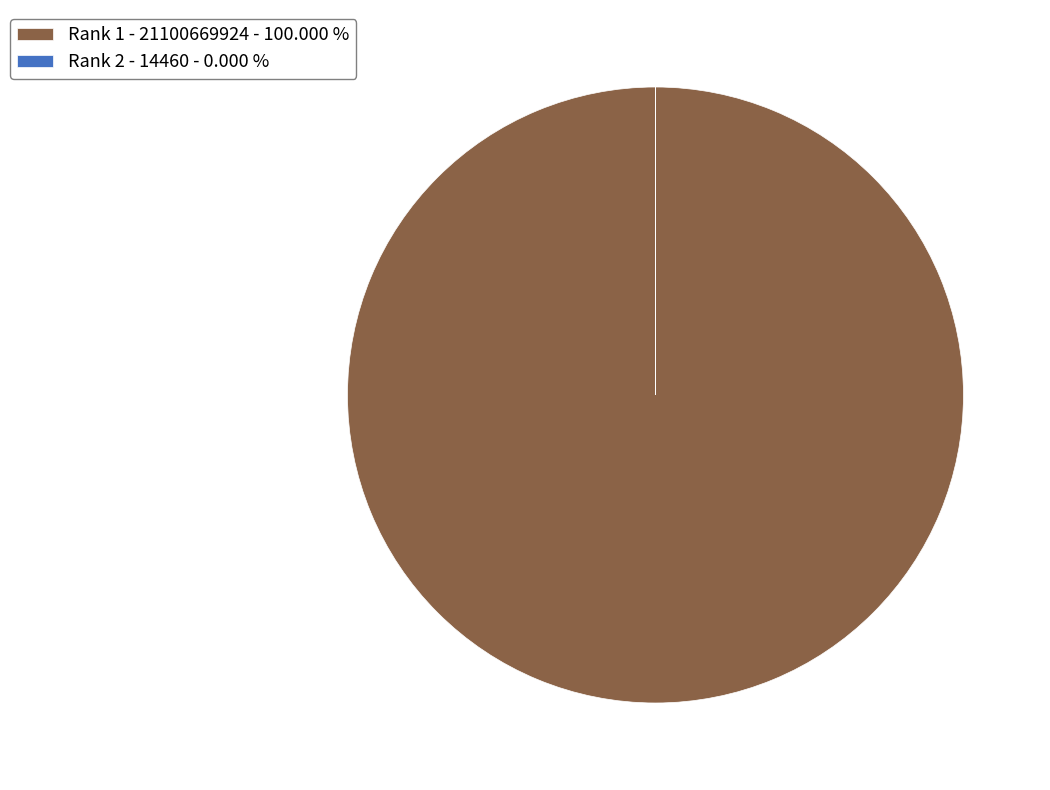

Does any single category account for the majority?

Yes